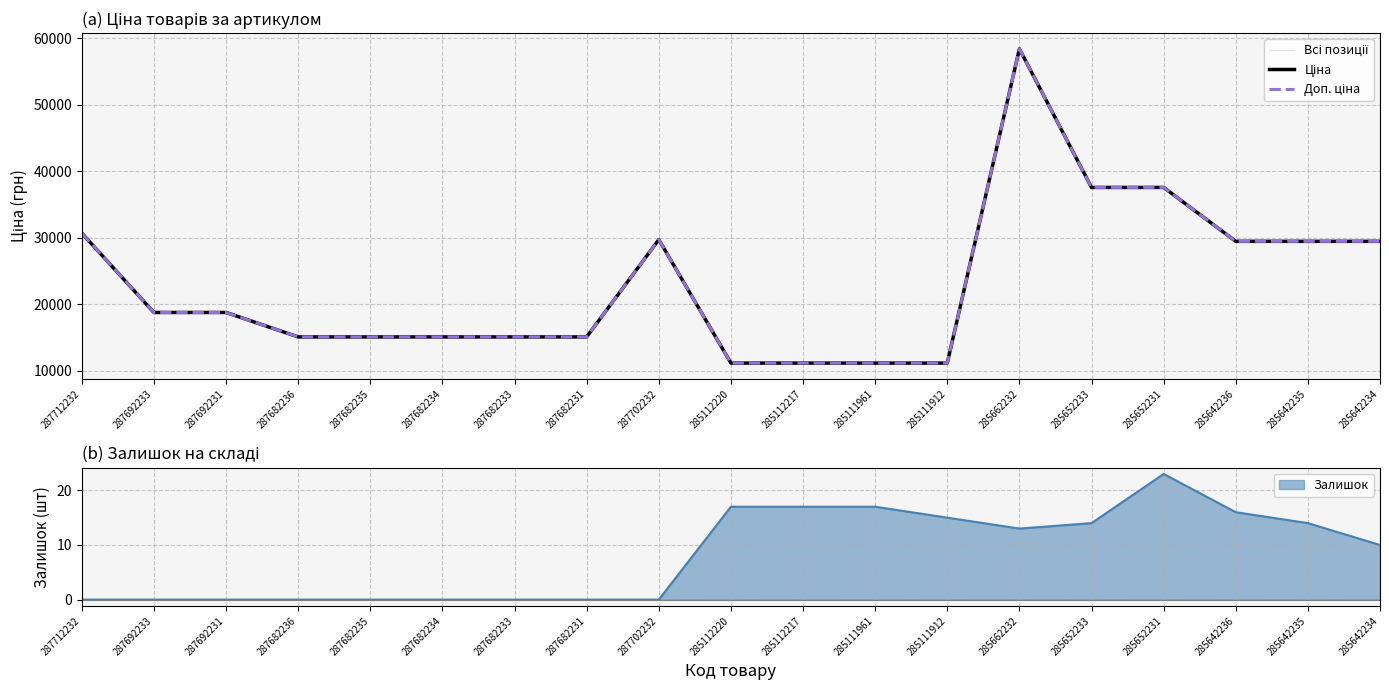

What is the approximate value of Доп. ціна at 287682234?

15120.0